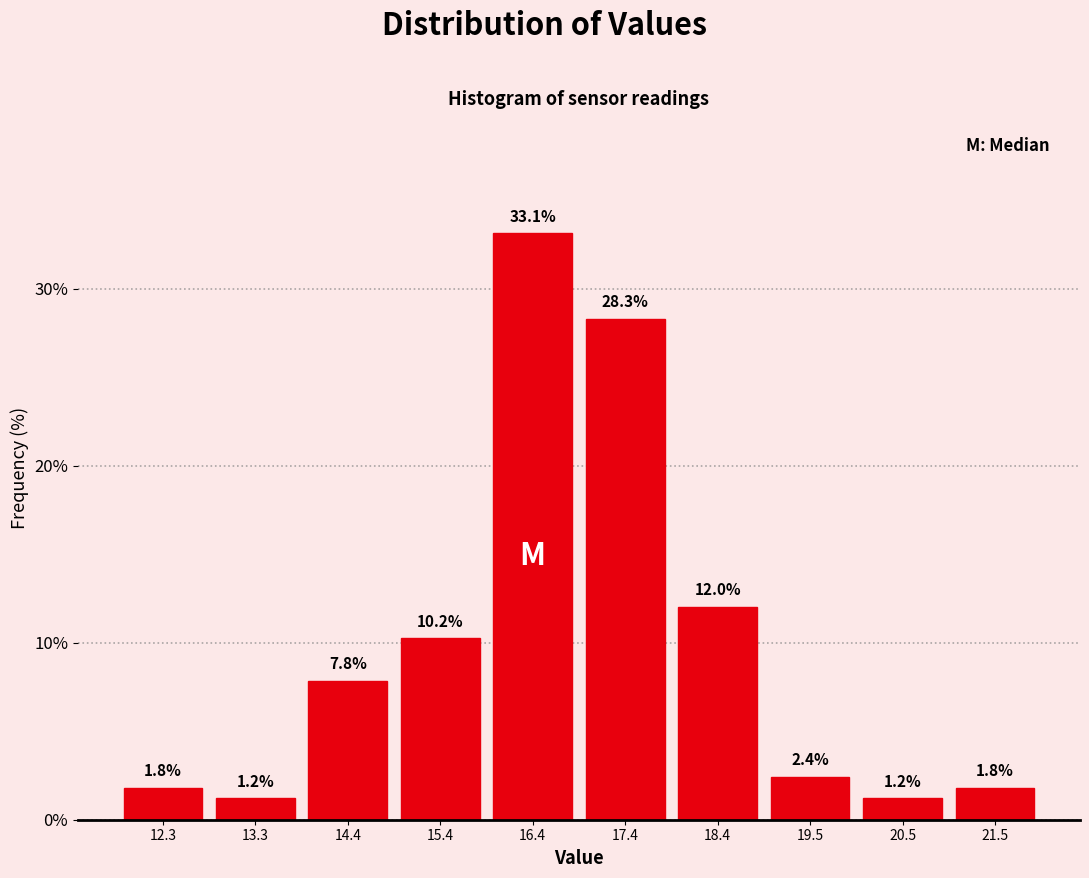

Reading left to right, list every bar in this chart as the range it spans on the x-axis followed by its height. The bar edges are not printed on the chart, so give them approximately, as read against the axis.

11.80 to 12.82: 1.8
12.82 to 13.84: 1.2
13.84 to 14.86: 7.8
14.86 to 15.88: 10.2
15.88 to 16.90: 33.1
16.90 to 17.92: 28.3
17.92 to 18.94: 12.0
18.94 to 19.96: 2.4
19.96 to 20.98: 1.2
20.98 to 22.00: 1.8